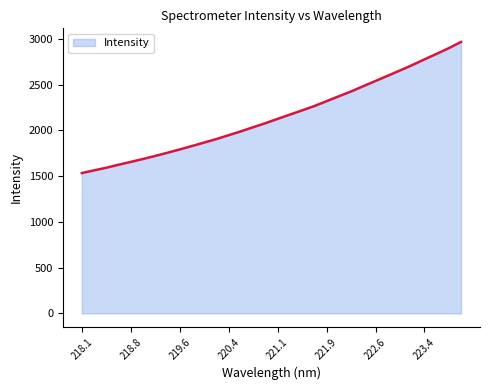

What is the smallest value displayed?

1533.5